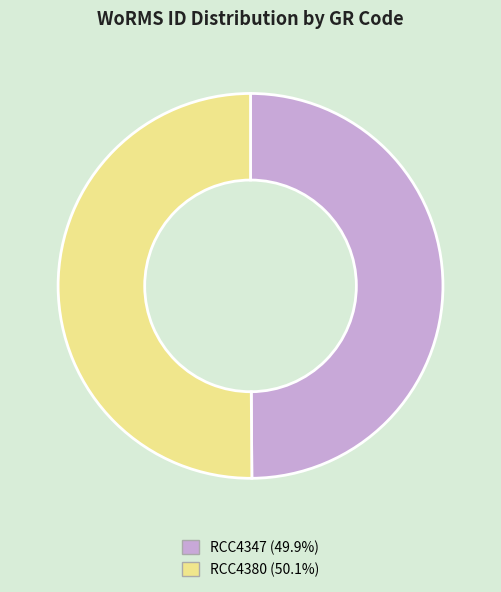

What is the ratio of the value at RCC4347 to the value at RCC4380?

1.0